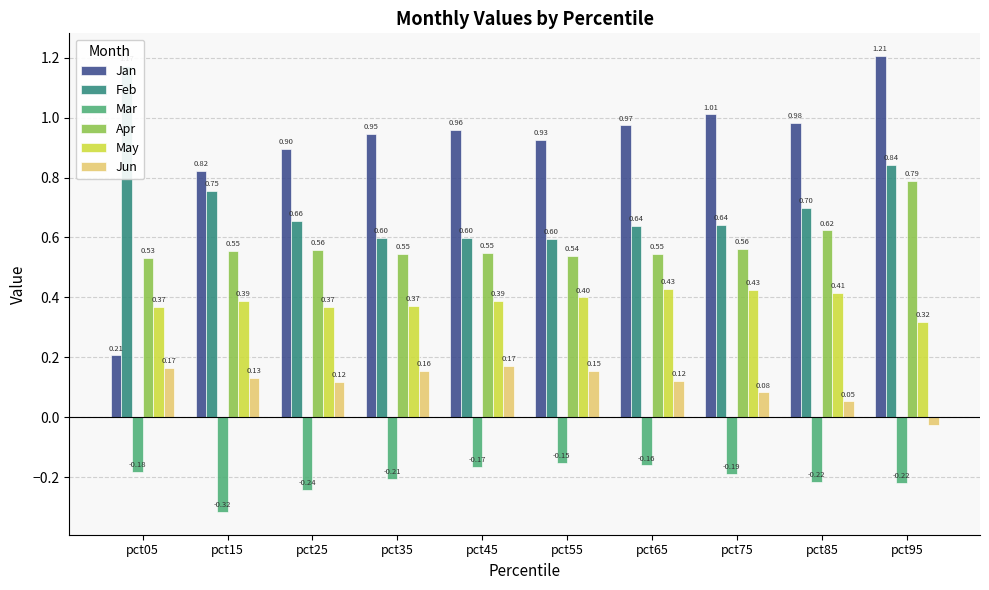

What is the difference between the highest and lowest values at pct15?

1.1